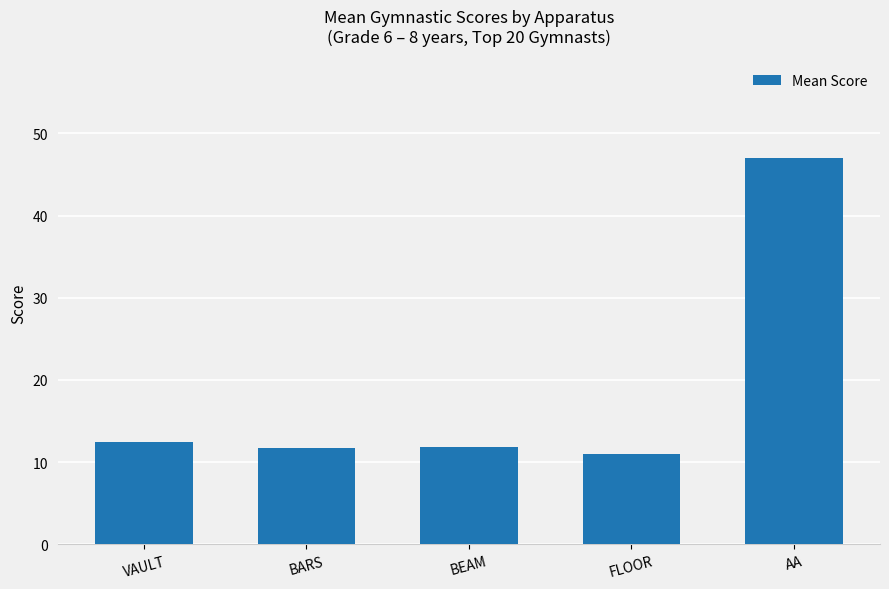

How many bars are there in total?

5